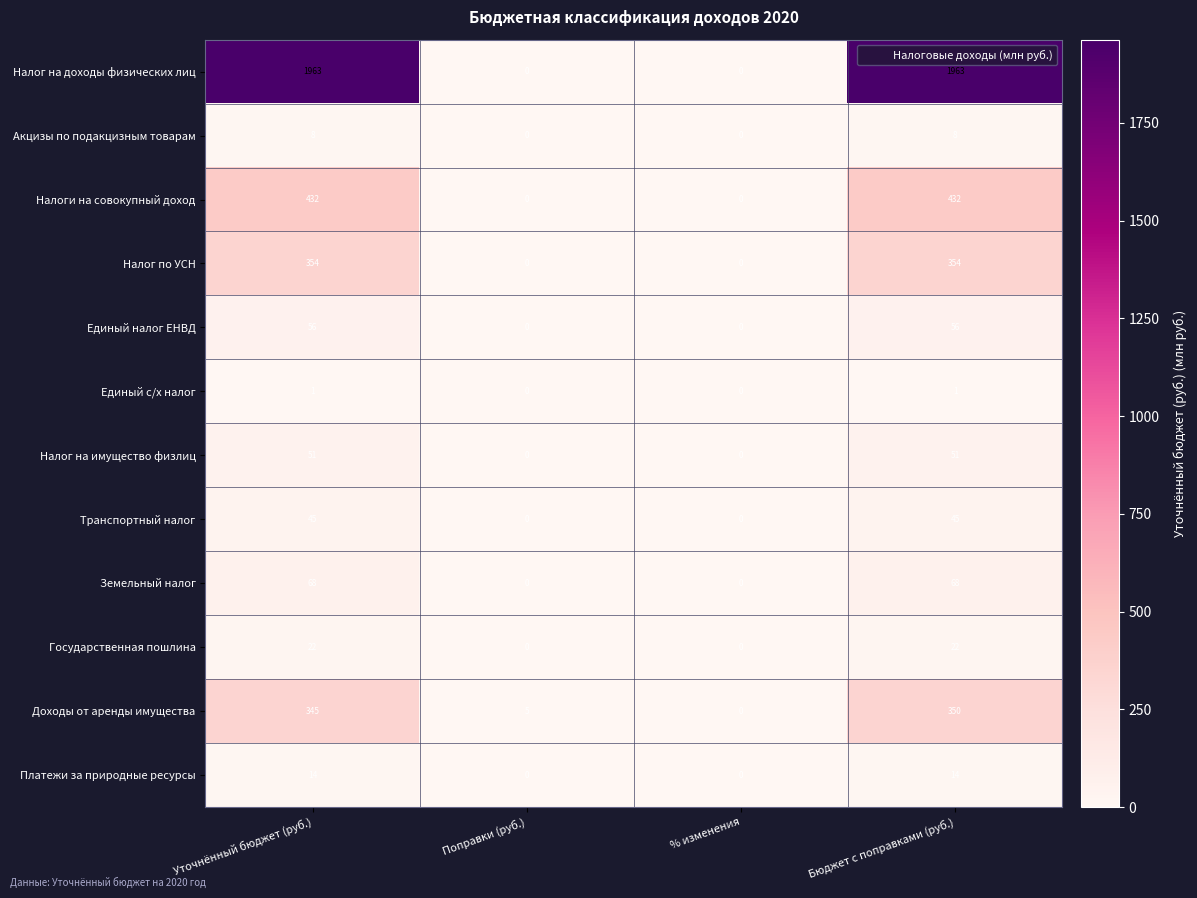

How many series are shown in this chart?

12